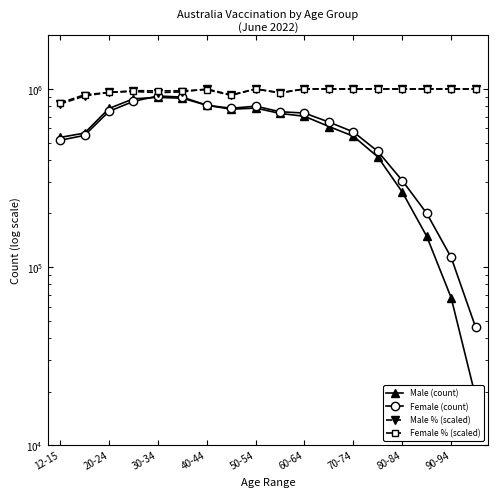

In Female (count), how many points are lower than both neighbors (excluding endpoints)?

1